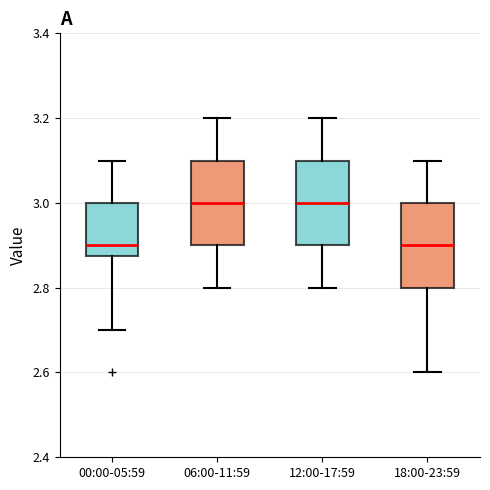

Reading left to right, transcribe this box plot: for each box, give where its median line is, the range the box spans, and where its two whiskers end, as read against the y-axis. The values are not printed on the chart, so give them approximately, as read against the axis.

00:00-05:59: median 2.90, box 2.88 to 3.00, whiskers 2.70 to 3.10
06:00-11:59: median 3.00, box 2.90 to 3.10, whiskers 2.80 to 3.20
12:00-17:59: median 3.00, box 2.90 to 3.10, whiskers 2.80 to 3.20
18:00-23:59: median 2.90, box 2.80 to 3.00, whiskers 2.60 to 3.10